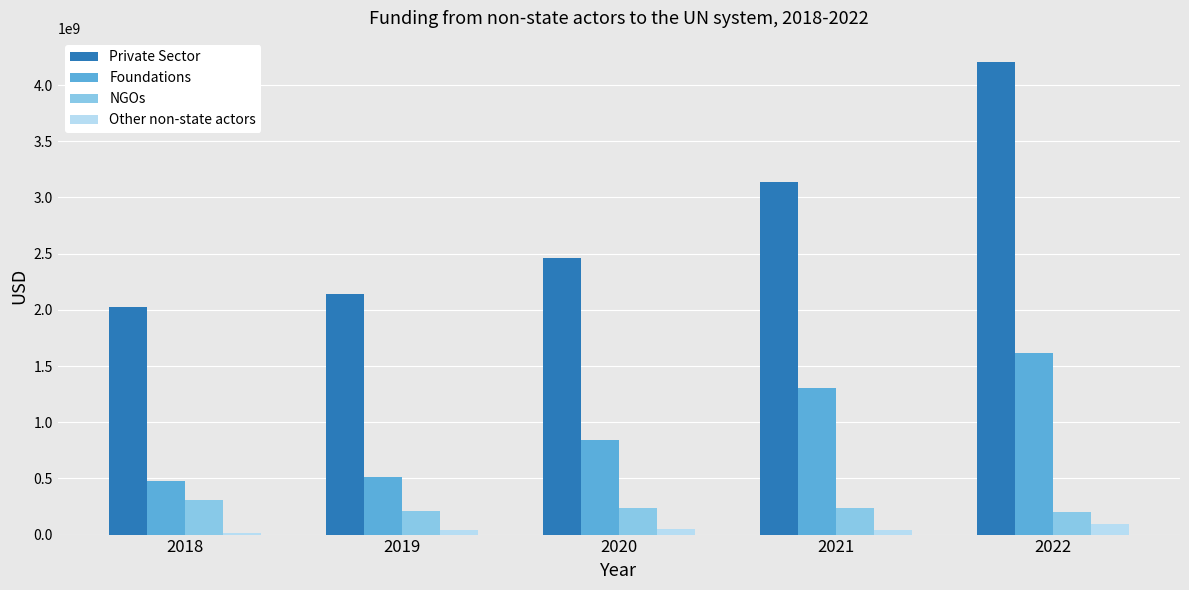

Which series changed the most between 2020 and 2021?

Private Sector